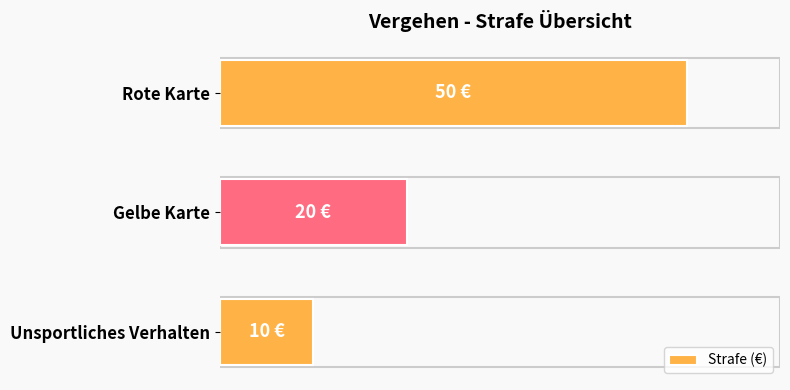

What is the greatest value displayed?

50